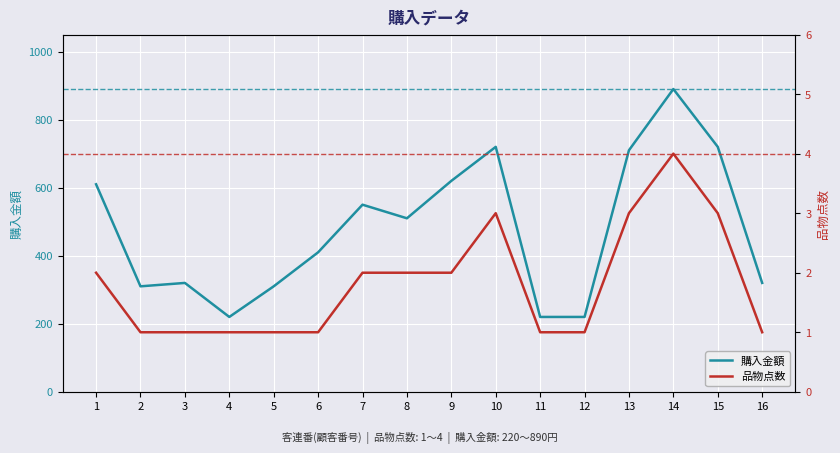

What is the value of the 購入金額 point at the 2nd from the left?

310